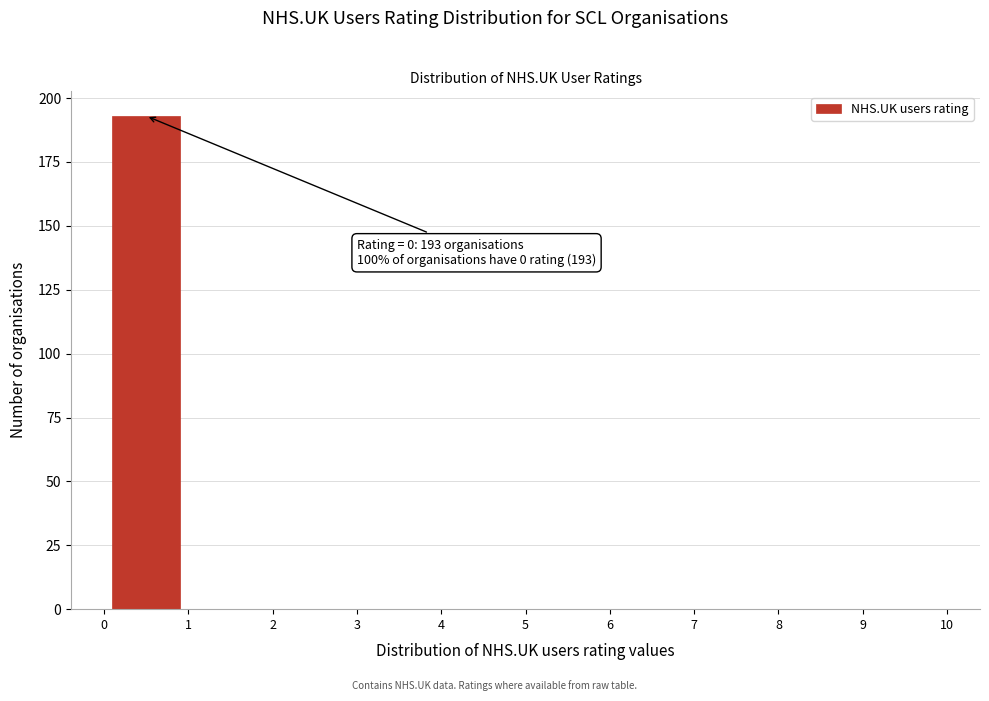

Over which range of the x-axis is the bar tallest?

0 to 1